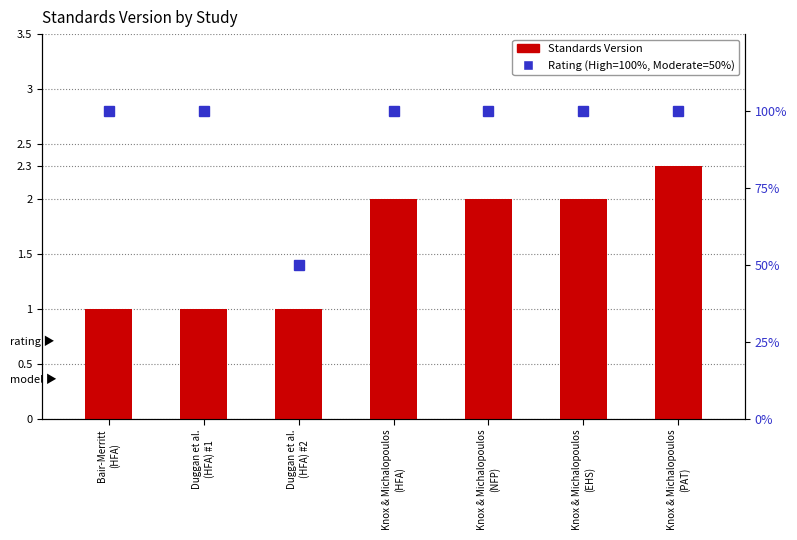

At which category is the sum across all series the highest?

Knox & Michalopoulos
(PAT)